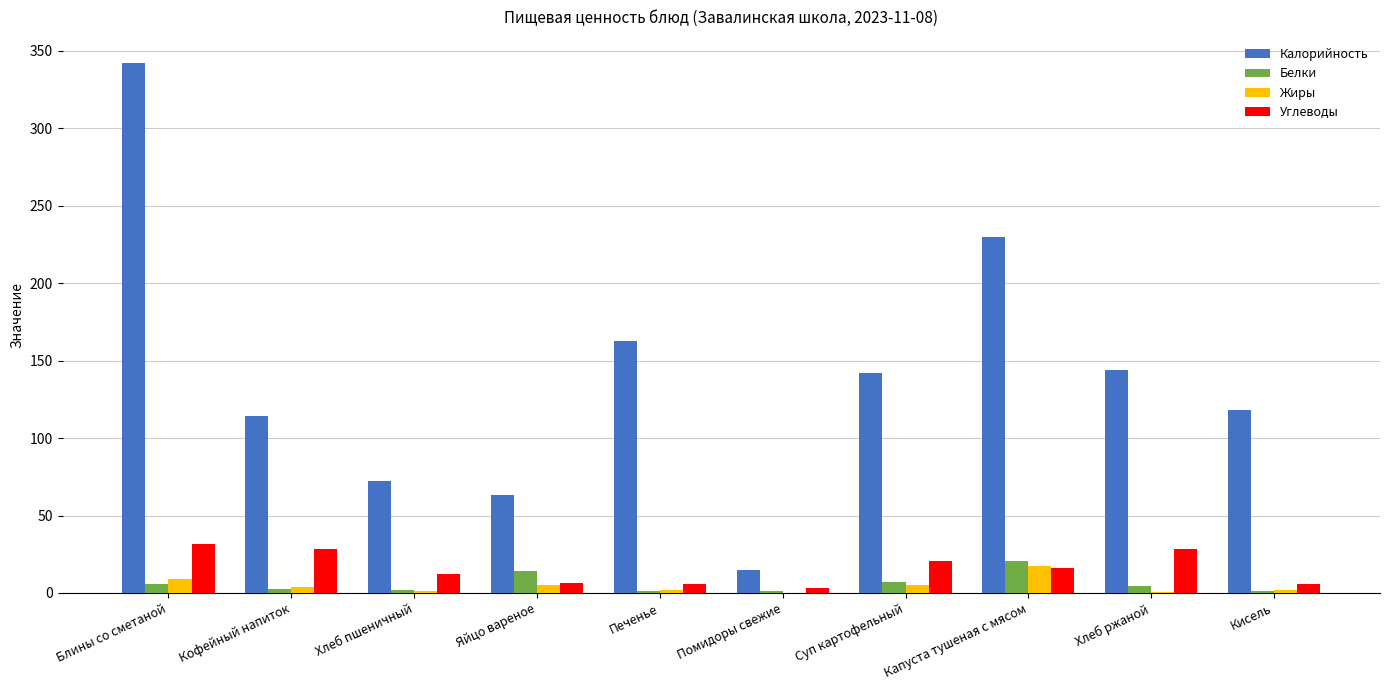

Are the bars grouped side by side (vs. stacked)?

Yes